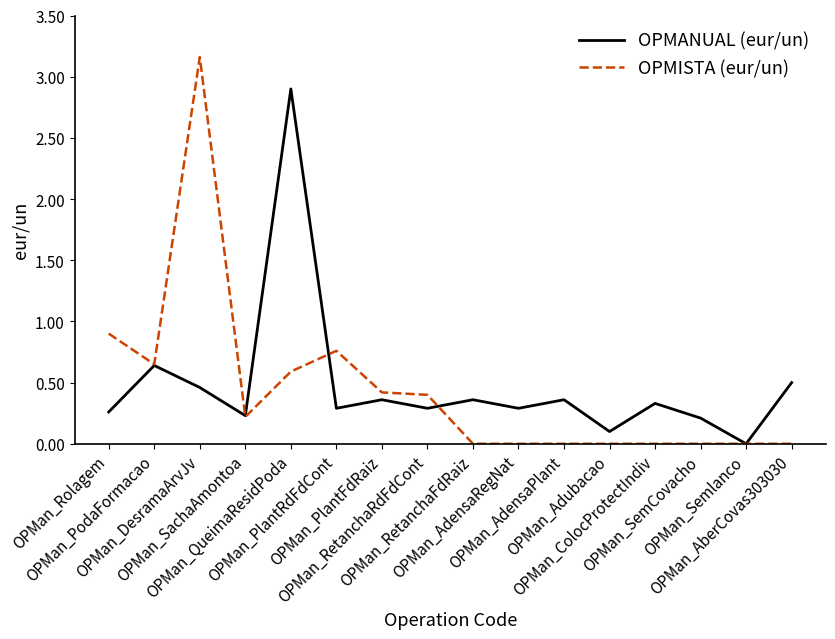

Which series has the largest range (max minus min)?

OPMISTA (eur/un)